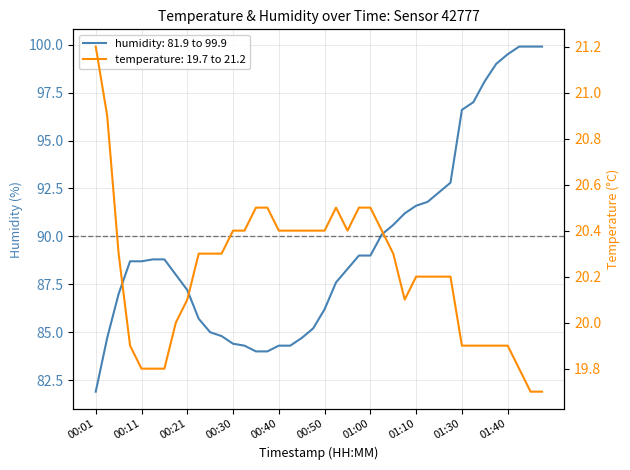

Where is temperature nearest to the value 20?

00:18